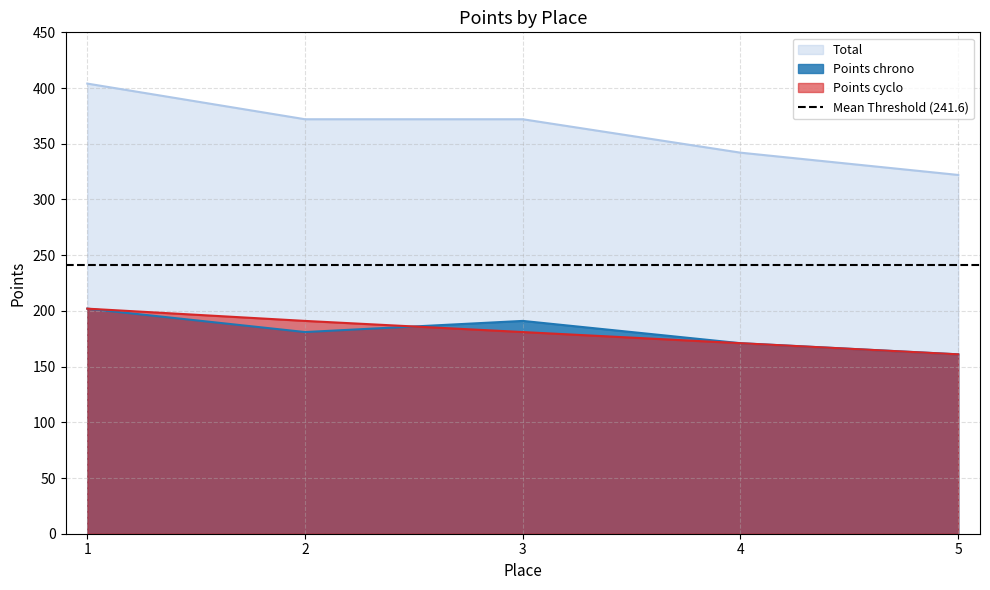

True or false: Points chrono and Total intersect in this chart.

False